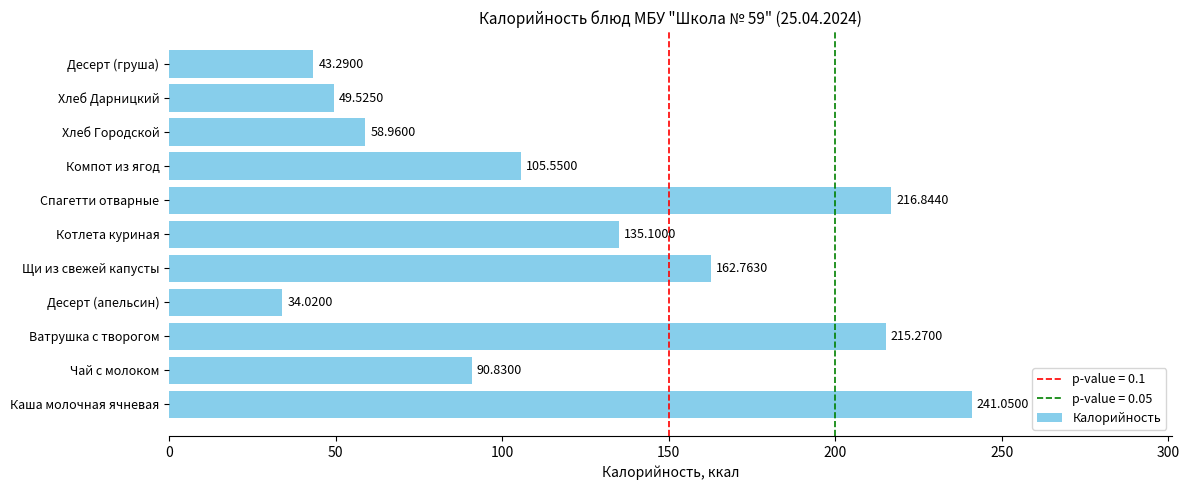

Where is the data nearest to the value 137?

Котлета куриная